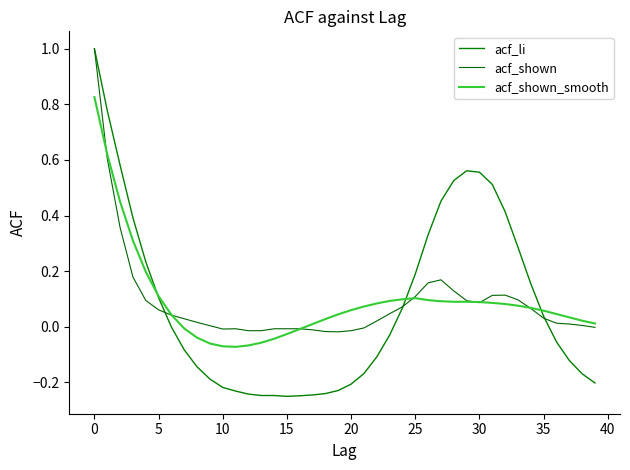

Is this an area chart (filled region under the line)?

No